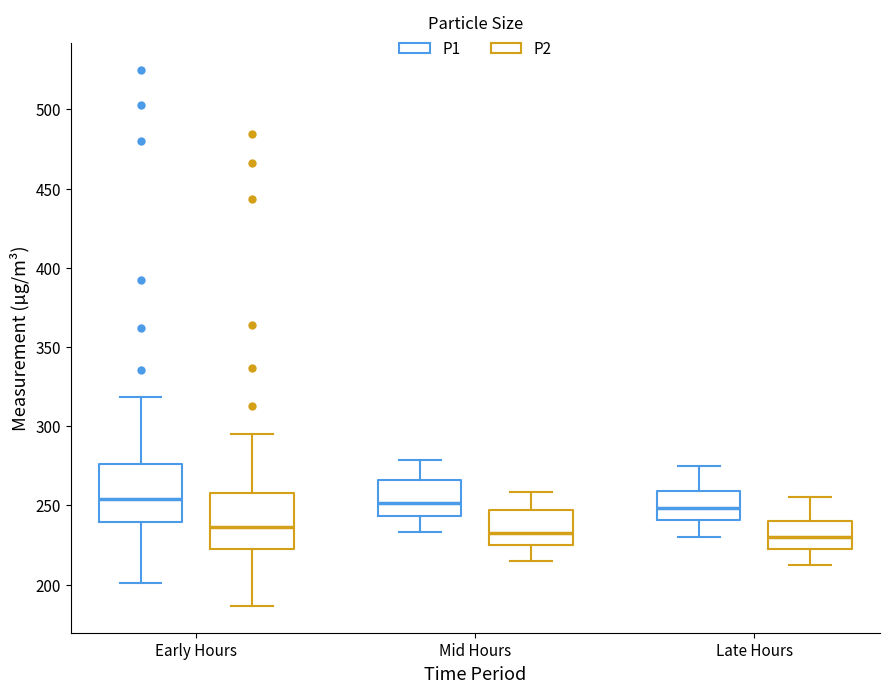

Where is the lower edge of the box for Mid Hours (P2) on the y-axis? The values are not printed on the chart, so give them approximately, as read against the axis.

225